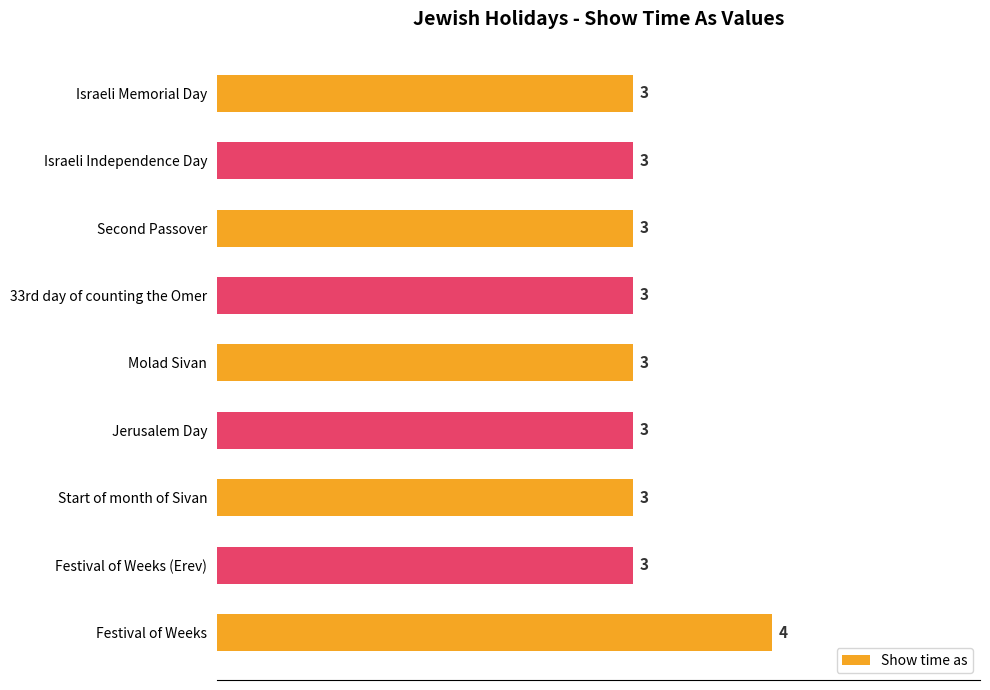

What is the average value?

3